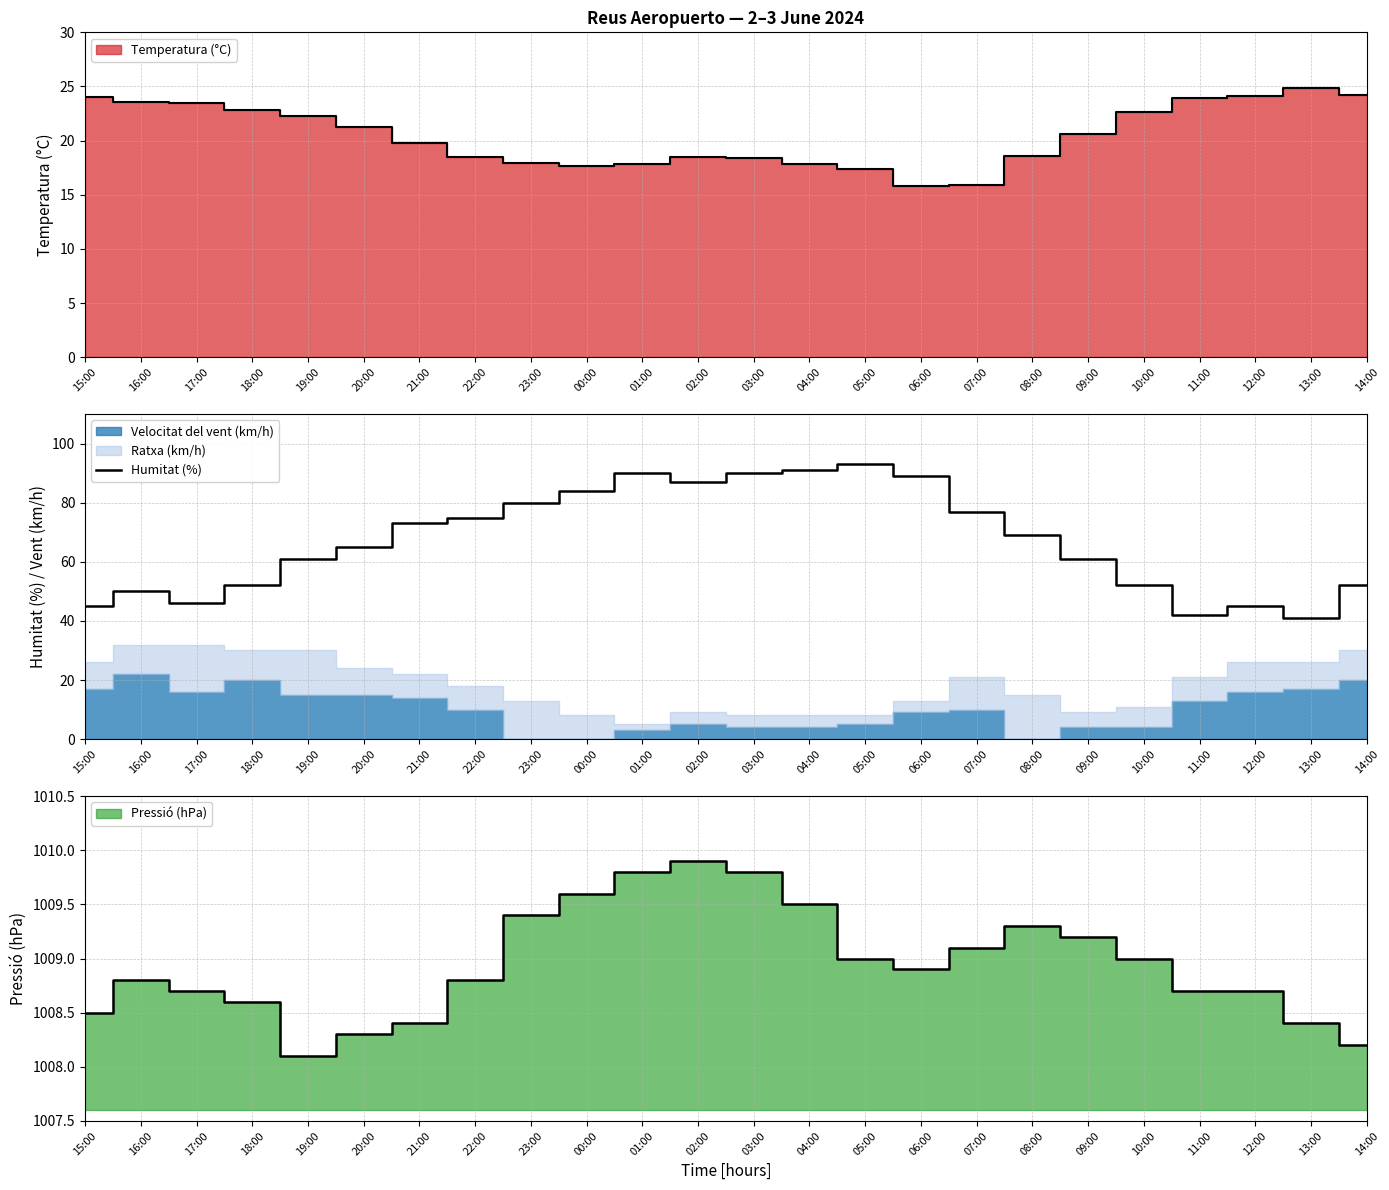

Does the chart display data point markers on the line(s)?

No